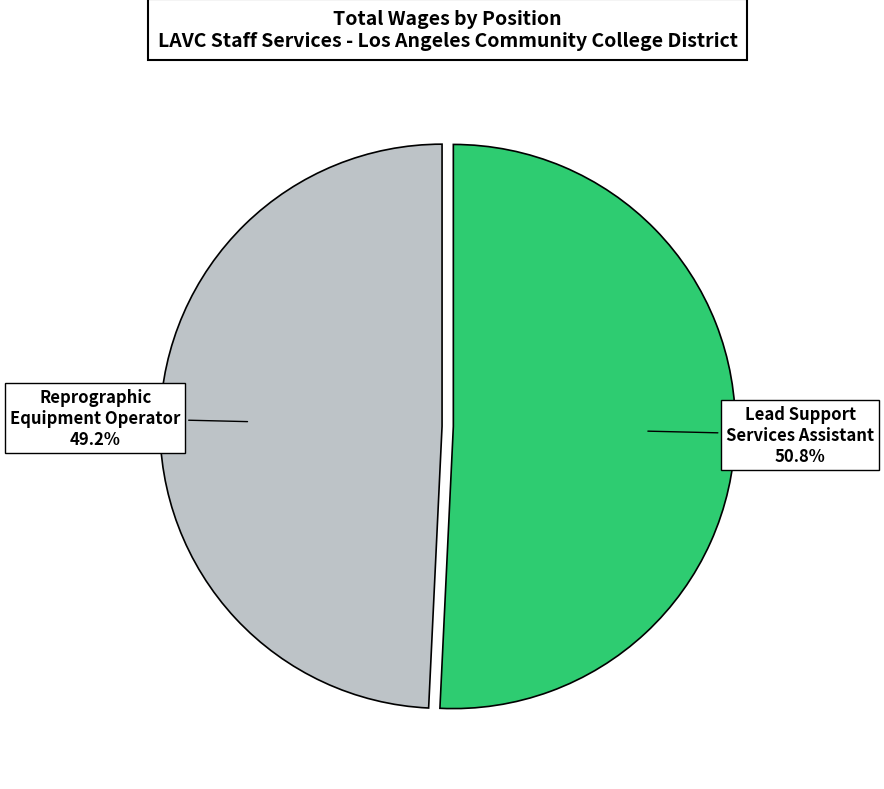

Combined, do Reprographic Equipment Operator and Lead Support Services Assistant account for over 50%?

Yes